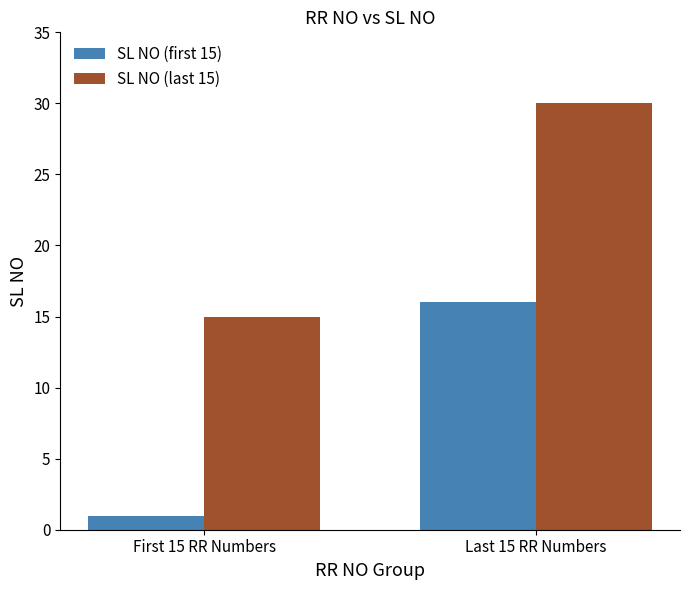

Which category has the highest value across all series?

Last 15 RR Numbers